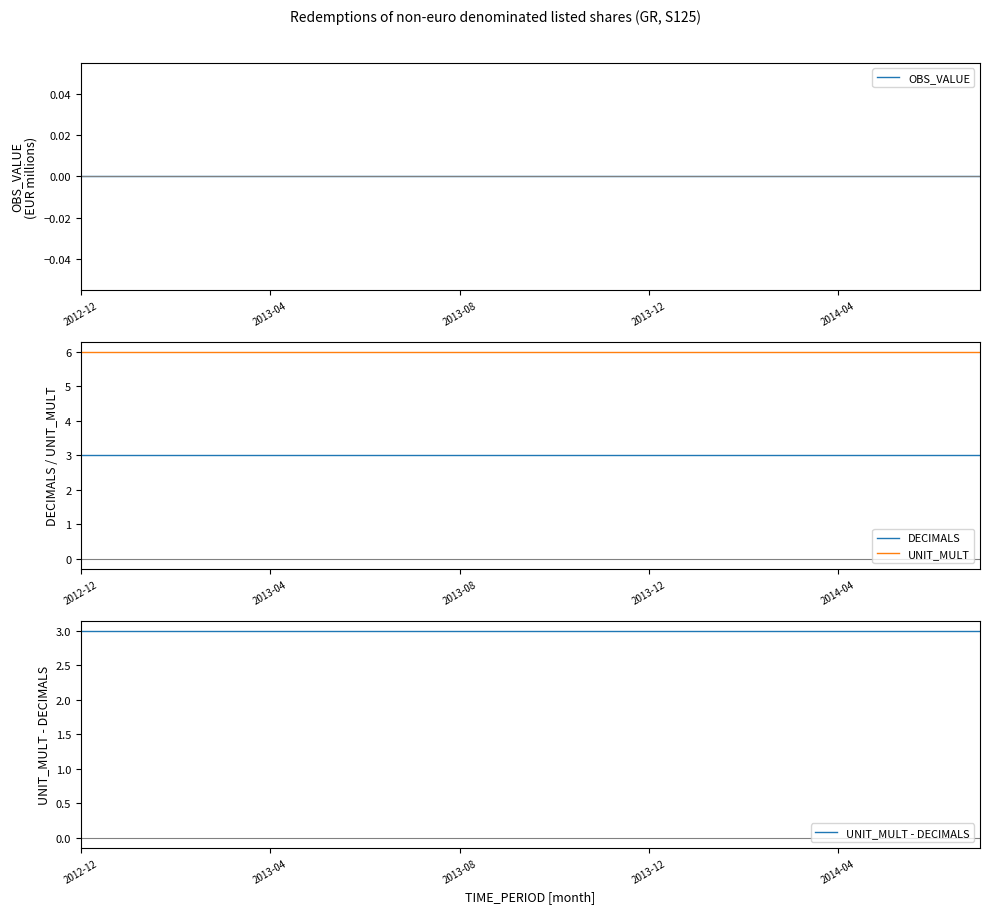

At which category does the chart reach its peak across all series?

2012-12